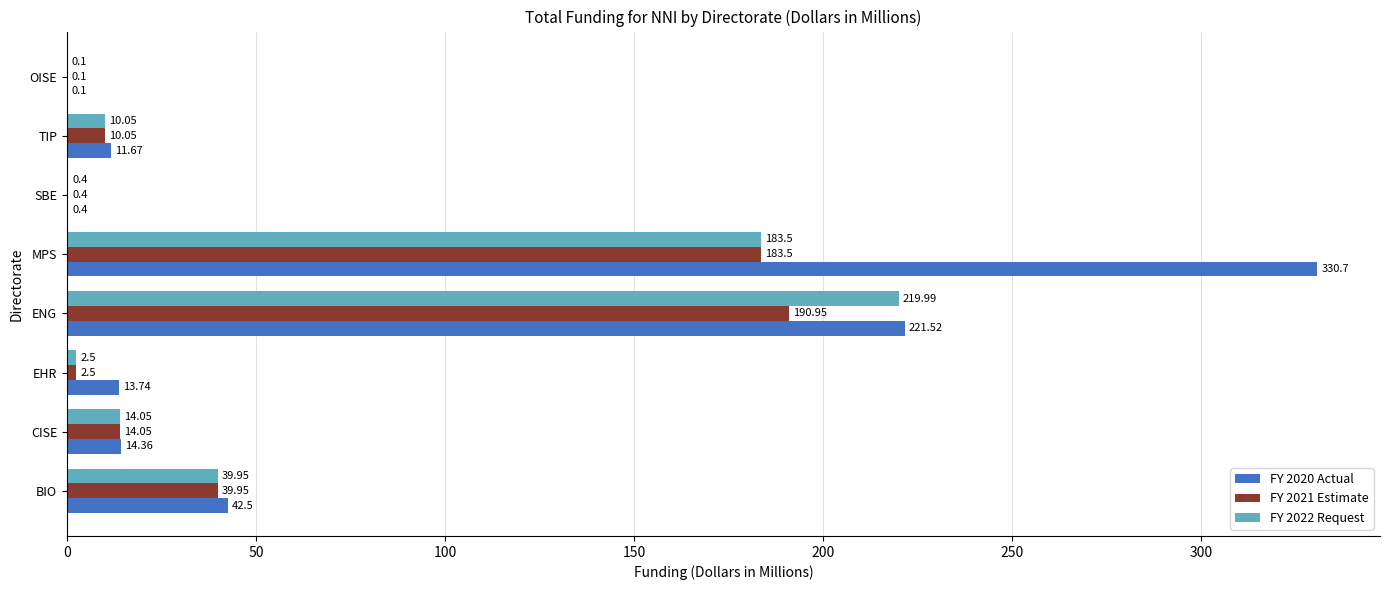

Which category has the highest value in the FY 2022 Request series?

ENG